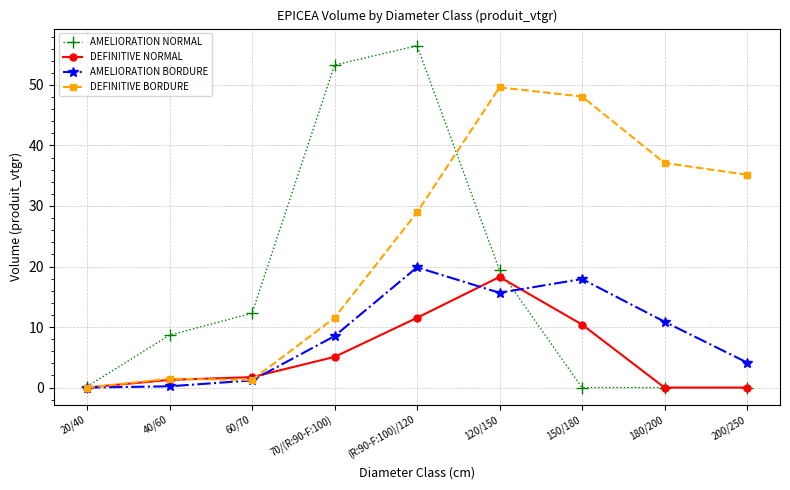

At 70/(R:90-F:100), list the series in order from smallest to largest.

DEFINITIVE NORMAL, AMELIORATION BORDURE, DEFINITIVE BORDURE, AMELIORATION NORMAL